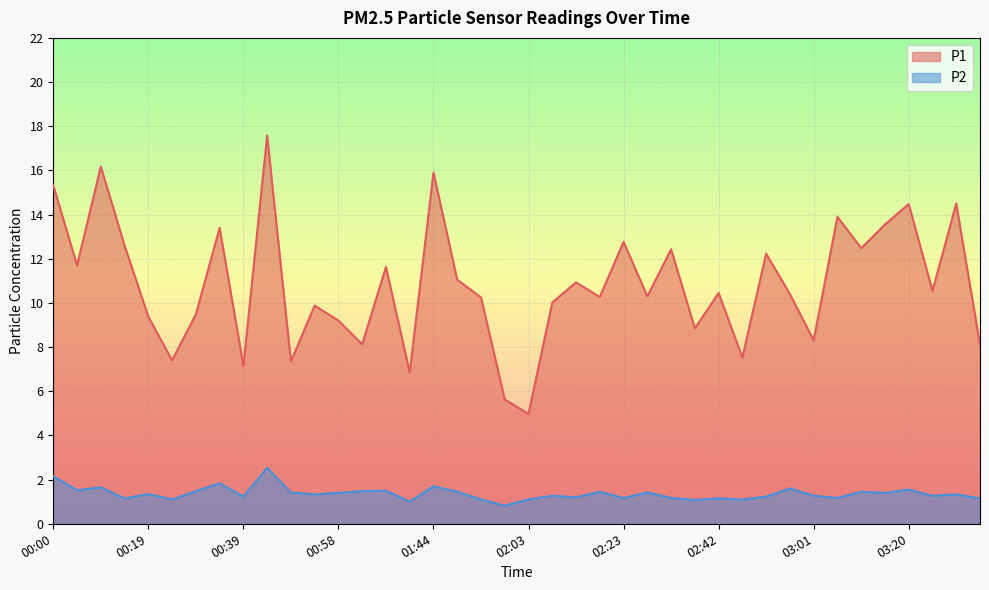

What is the label of the 37th point from the right?

00:15